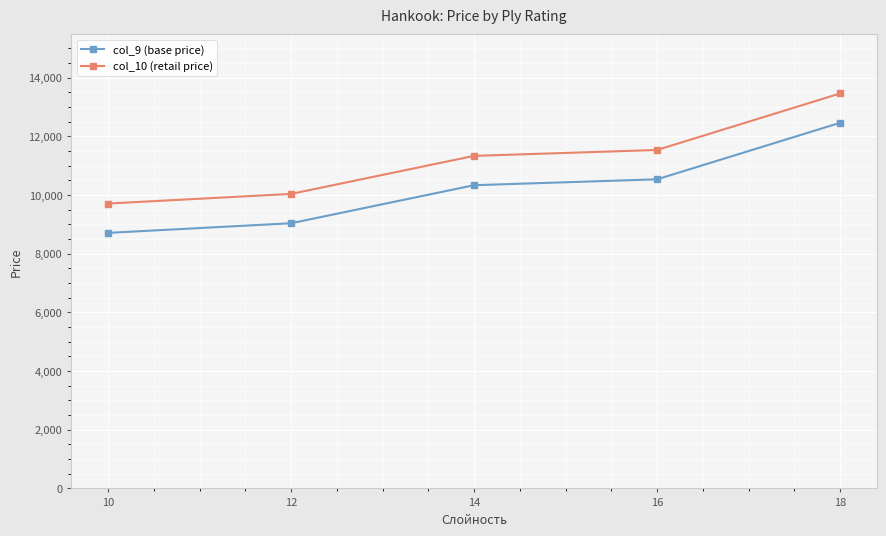

True or false: col_10 (retail price) has a value of 10039.5 at 12.

True